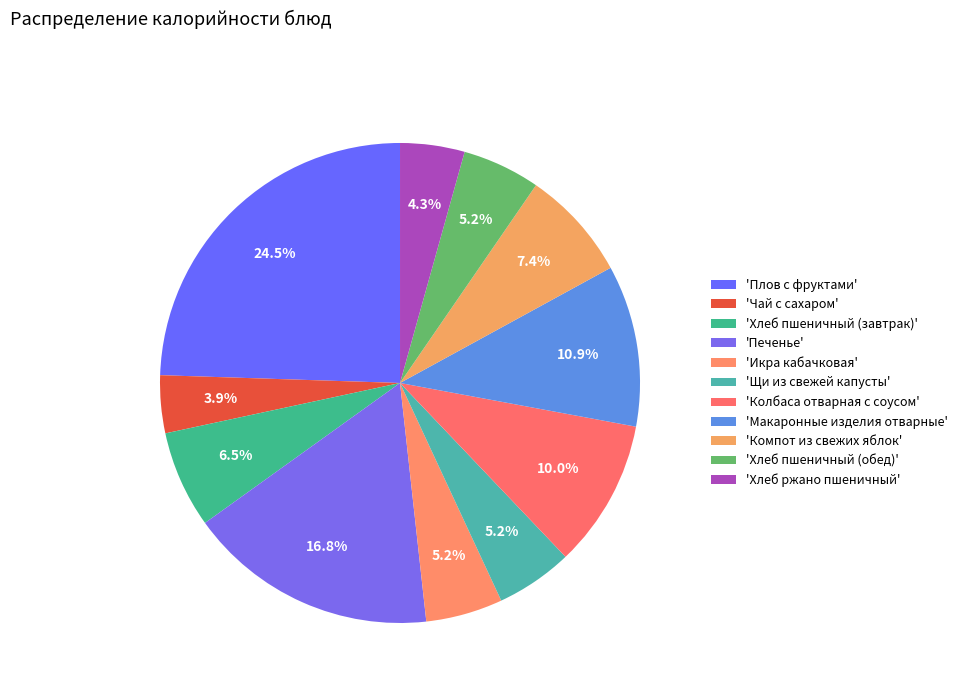

Count the number of slices in the pie.

11